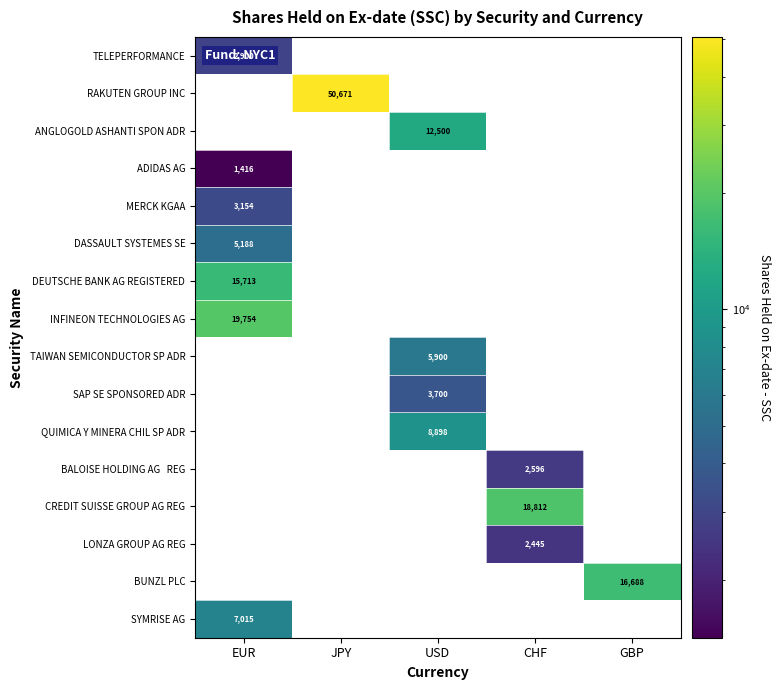

At how many categories does at least one series exceed 46442?

1